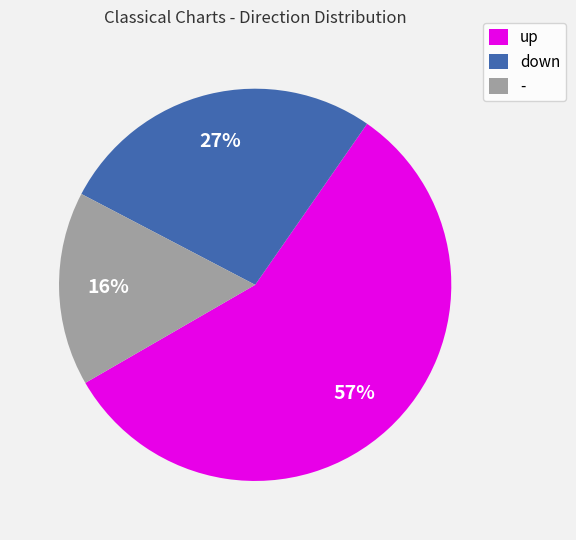

Which has a higher value, - or down?

down